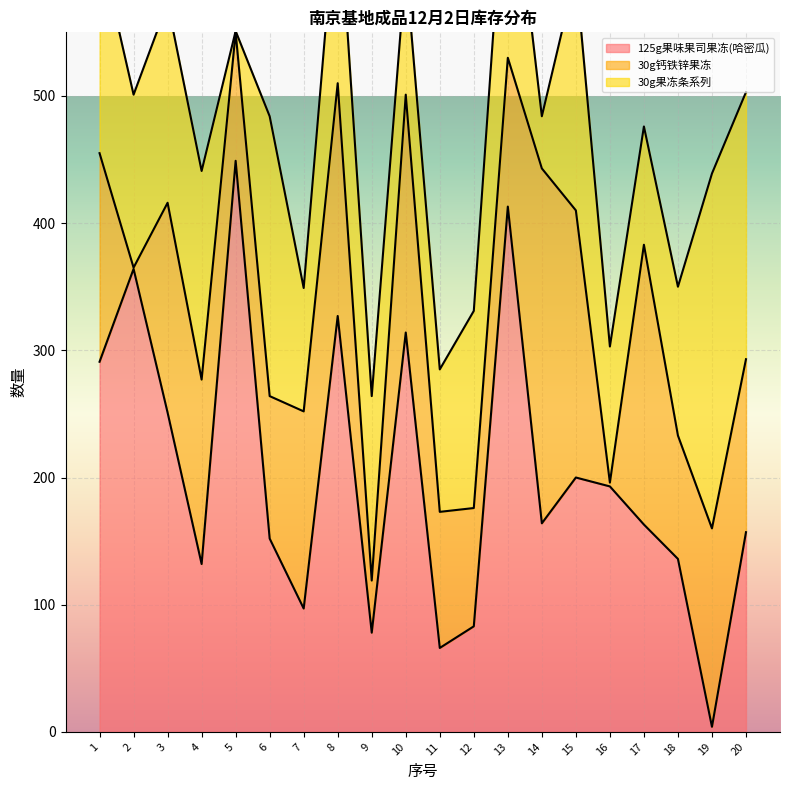

Is the value of 125g果味果司果冻(哈密瓜) at 15 greater than the value of 30g果冻条系列 at 14?

Yes